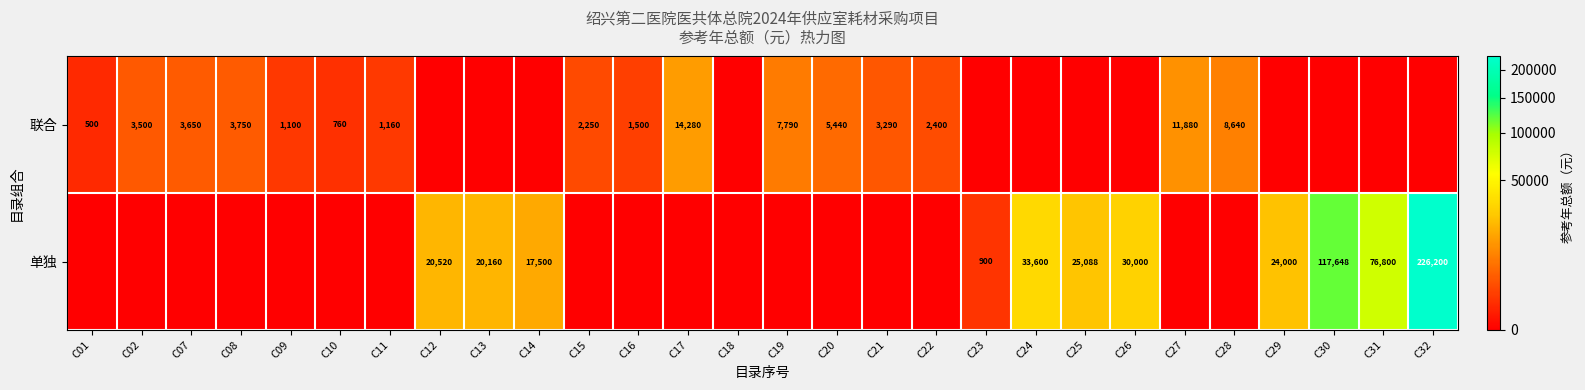

At how many categories does at least one series exceed 24600?

6